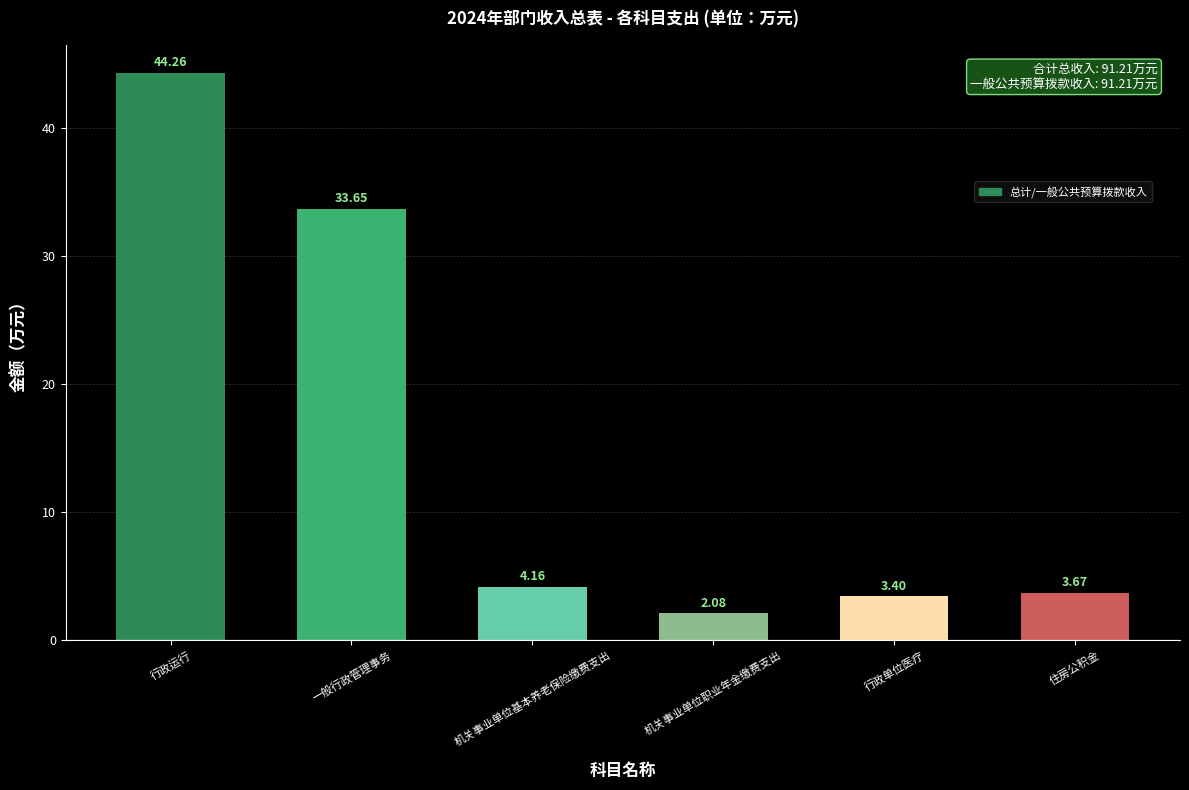

At which category does the chart reach its minimum across all series?

机关事业单位职业年金缴费支出